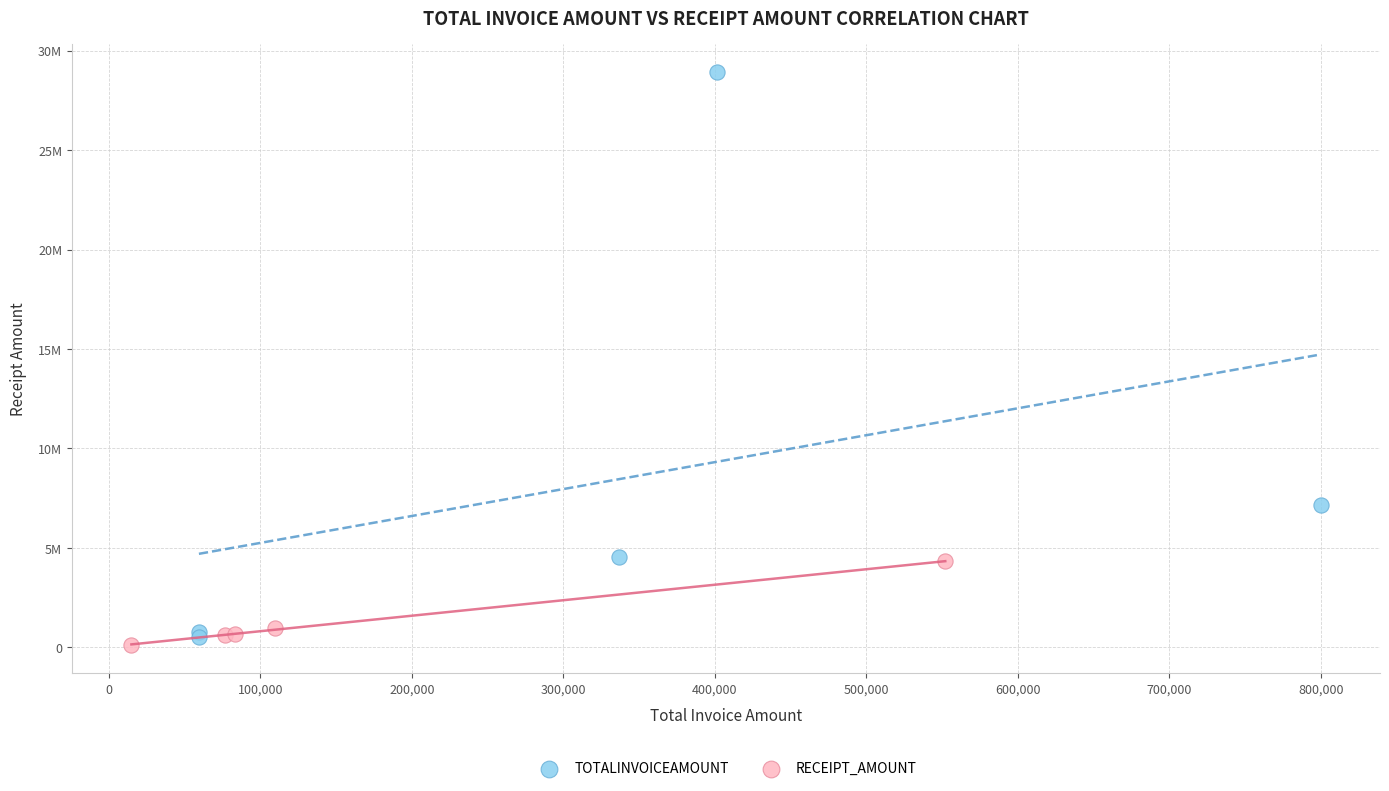

Which series reaches the minimum Y coordinate?

RECEIPT_AMOUNT